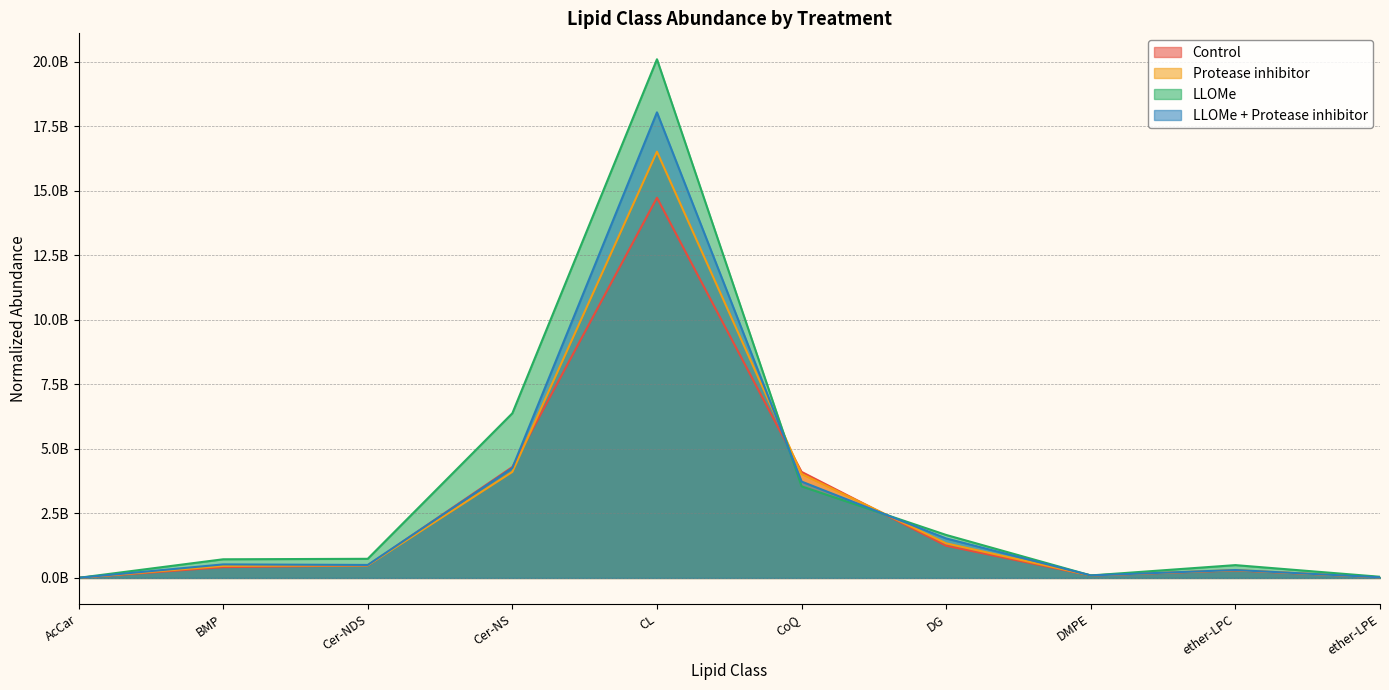

What is the average value of the Control series?

2571347544.3